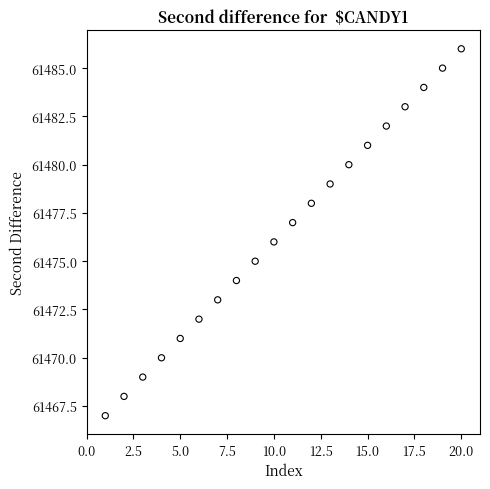

What is the range of Y values (max minus min)?

19